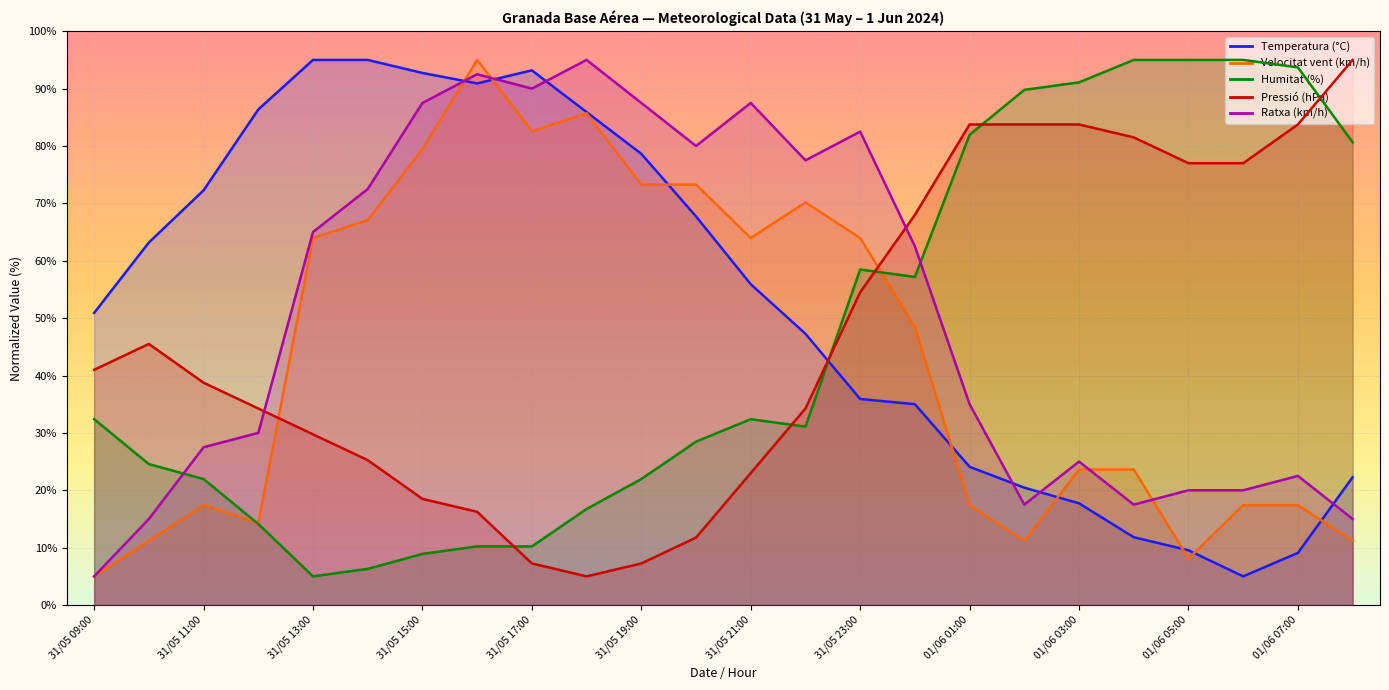

The value of Ratxa (km/h) at 01/06 02:00 is 17.5. True or false?

True